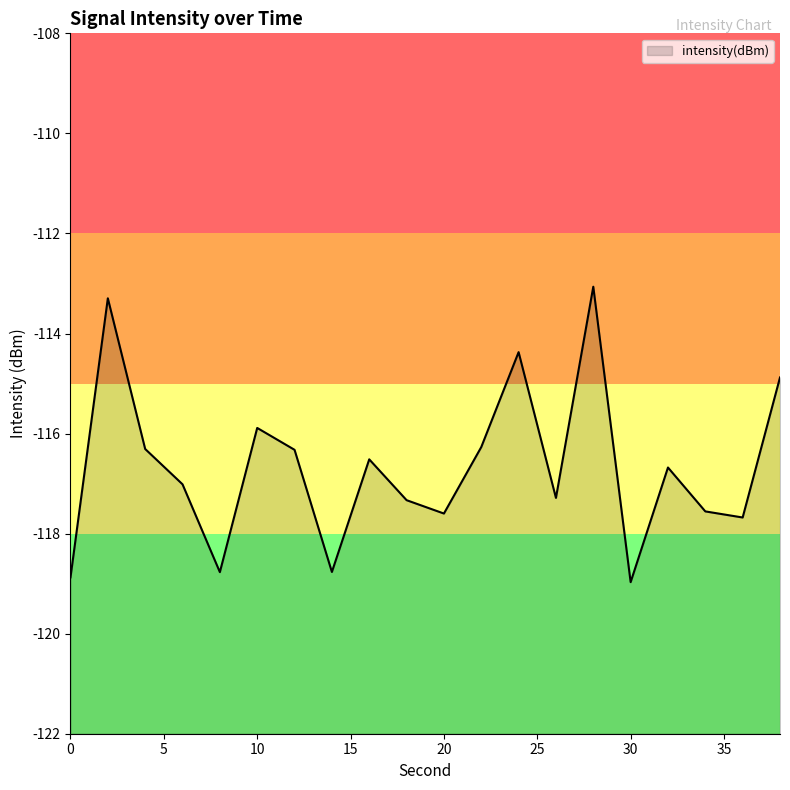

At which label is the value closest to -116?

10